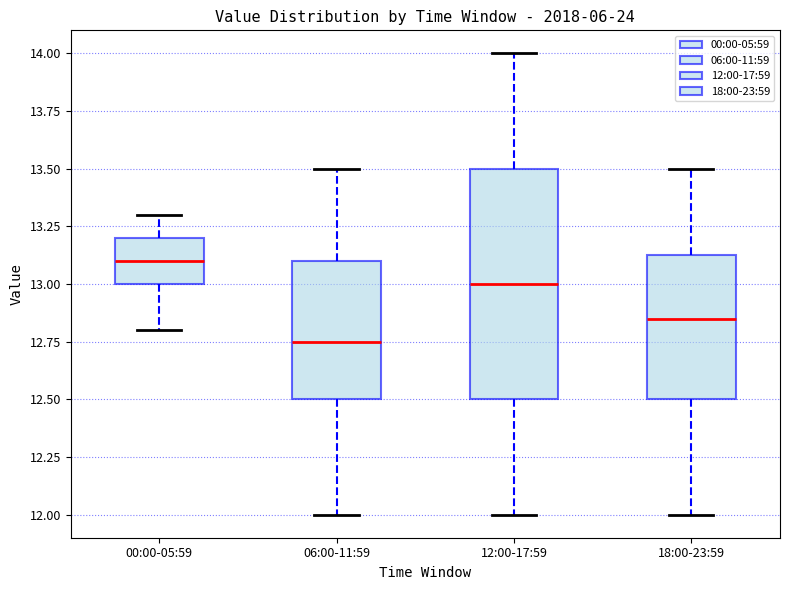

Which box has the lowest median line?

06:00-11:59